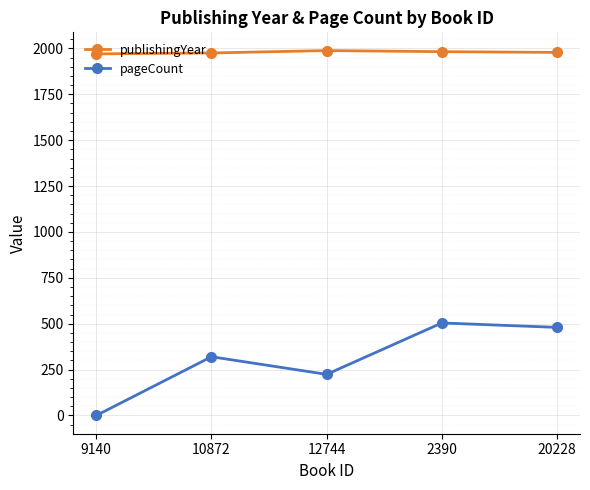

What is the label of the 1st point from the left?

9140